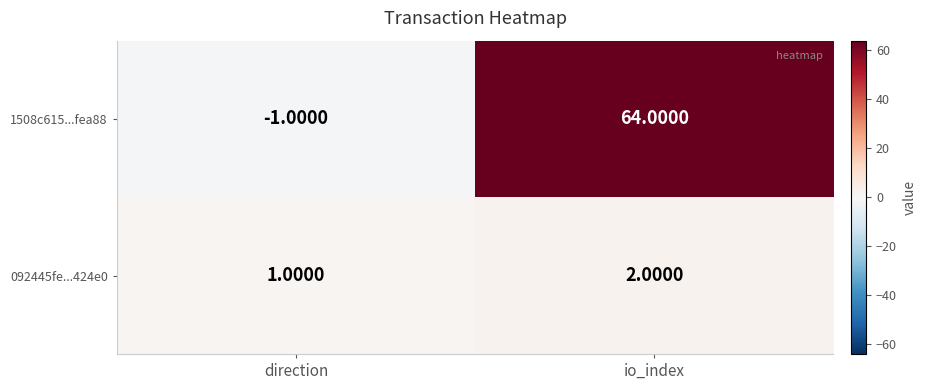

Which label corresponds to the largest value in the chart?

io_index